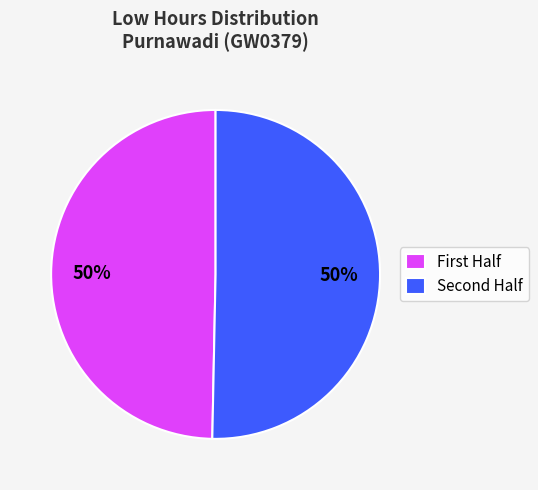

To the nearest percent, what is the average slice percentage?

50%